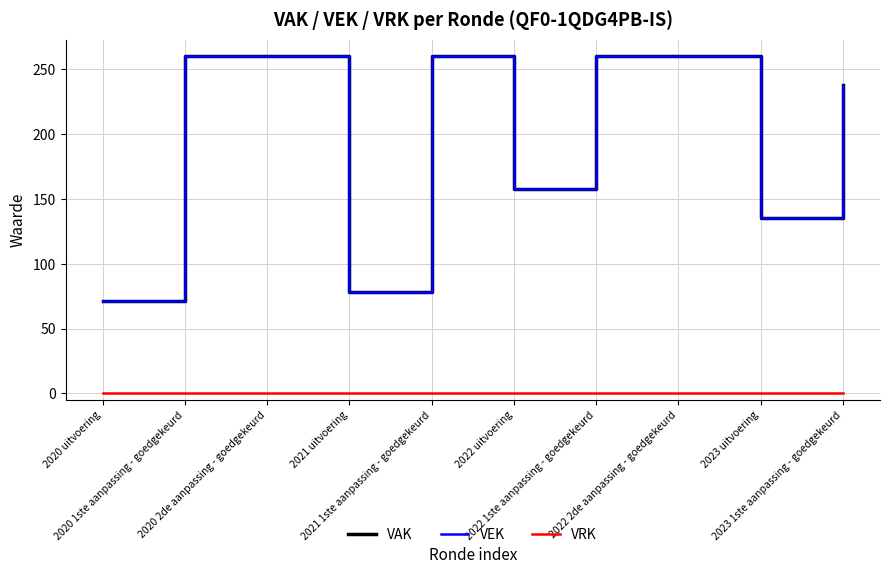

What is the label of the 10th point from the left?

2023 1ste aanpassing - goedgekeurd